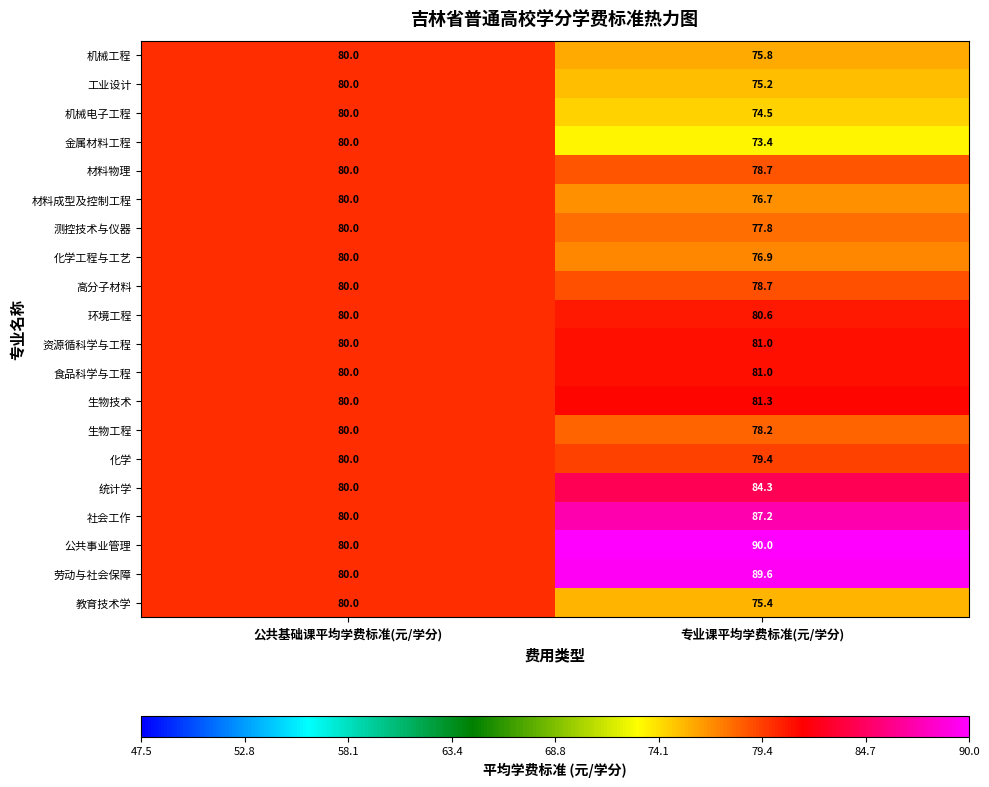

What is the highest value of the 统计学 series?

84.3